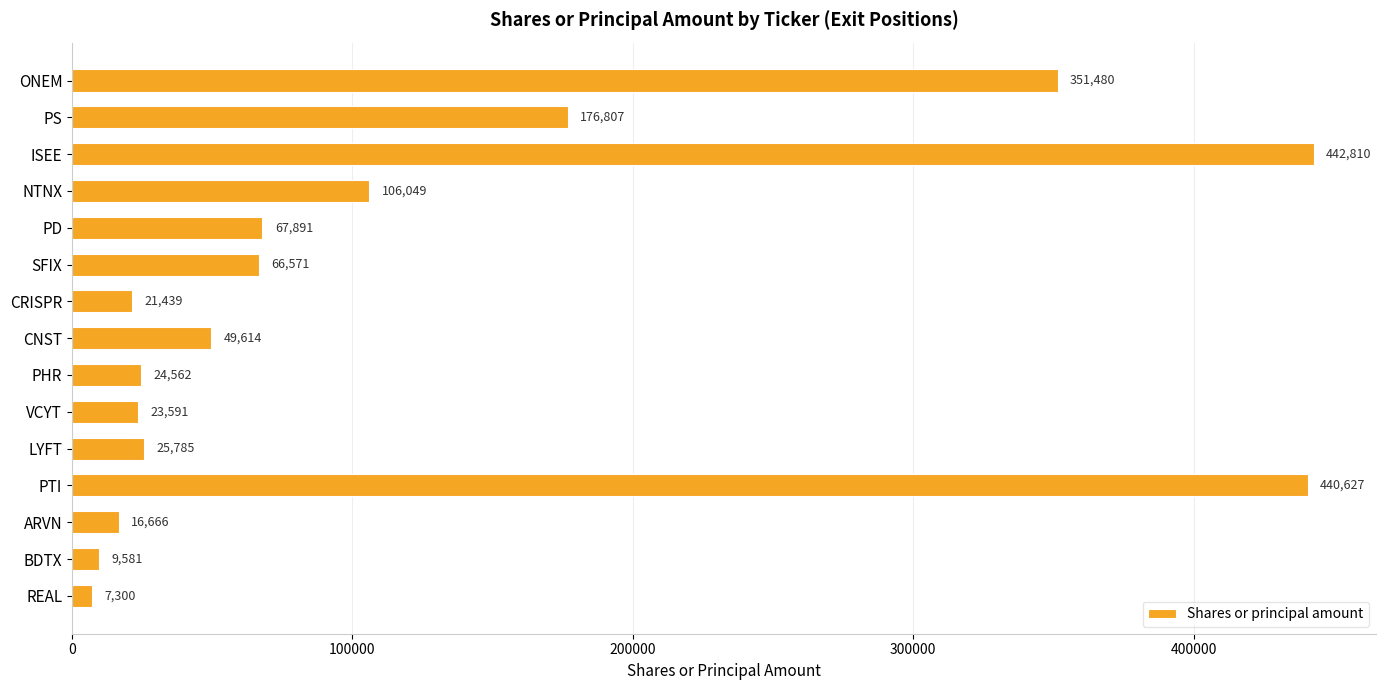

What is the difference between the values at PHR and BDTX?

14981